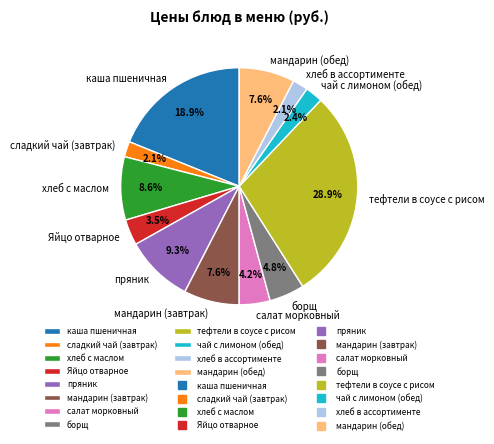

To the nearest percent, what percentage of the pie is пряник?

9%